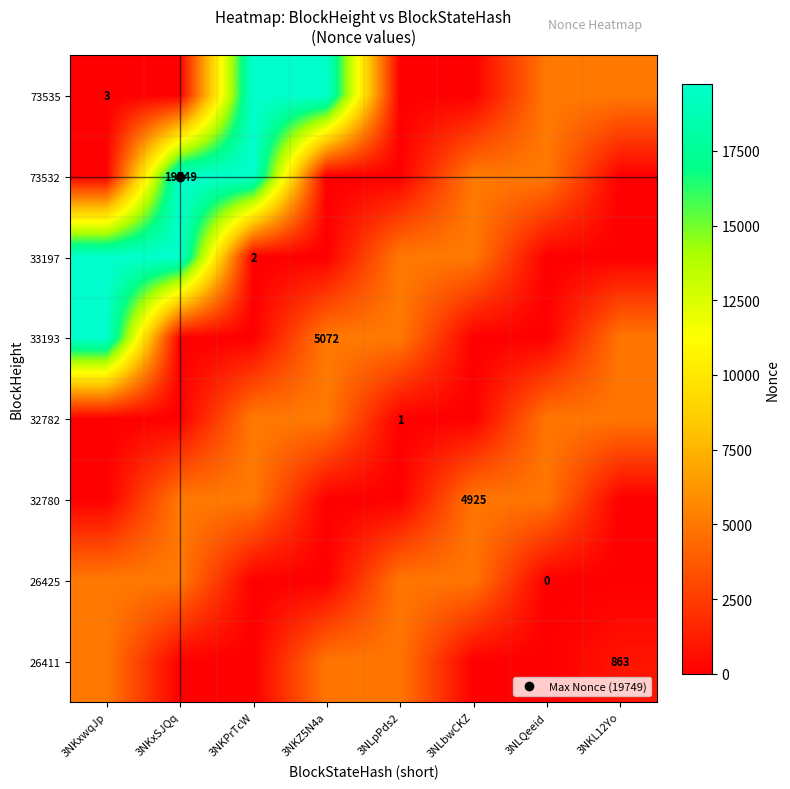

Where does the 73532 series first go above 5072?

3NKxSJQq